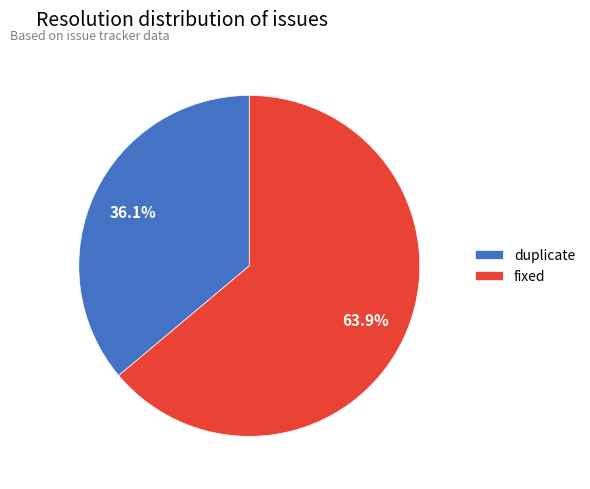

Between fixed and duplicate, which is larger?

fixed